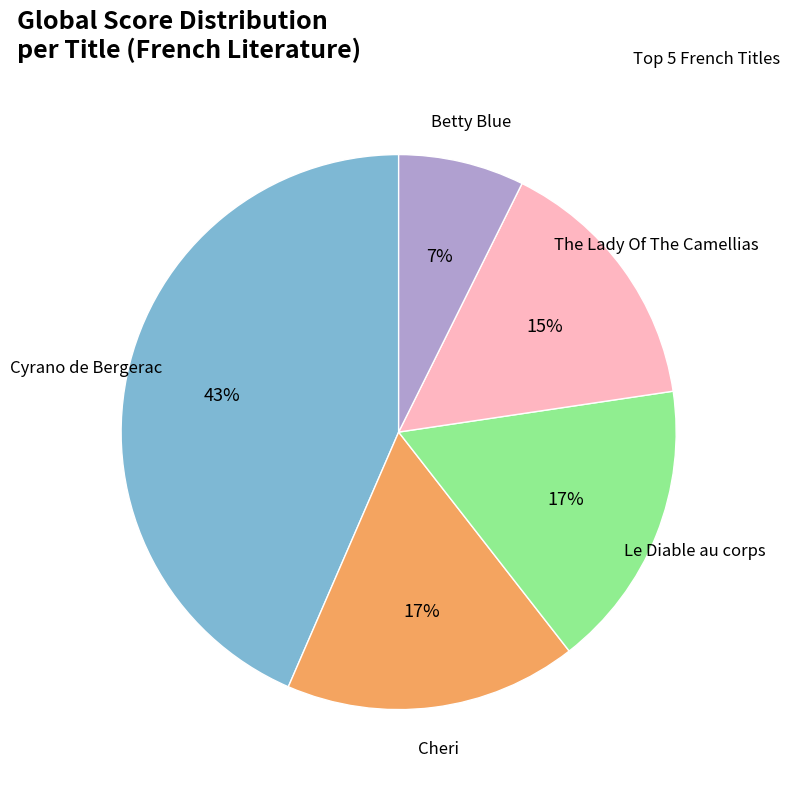

To the nearest percent, what is the average slice percentage?

20%